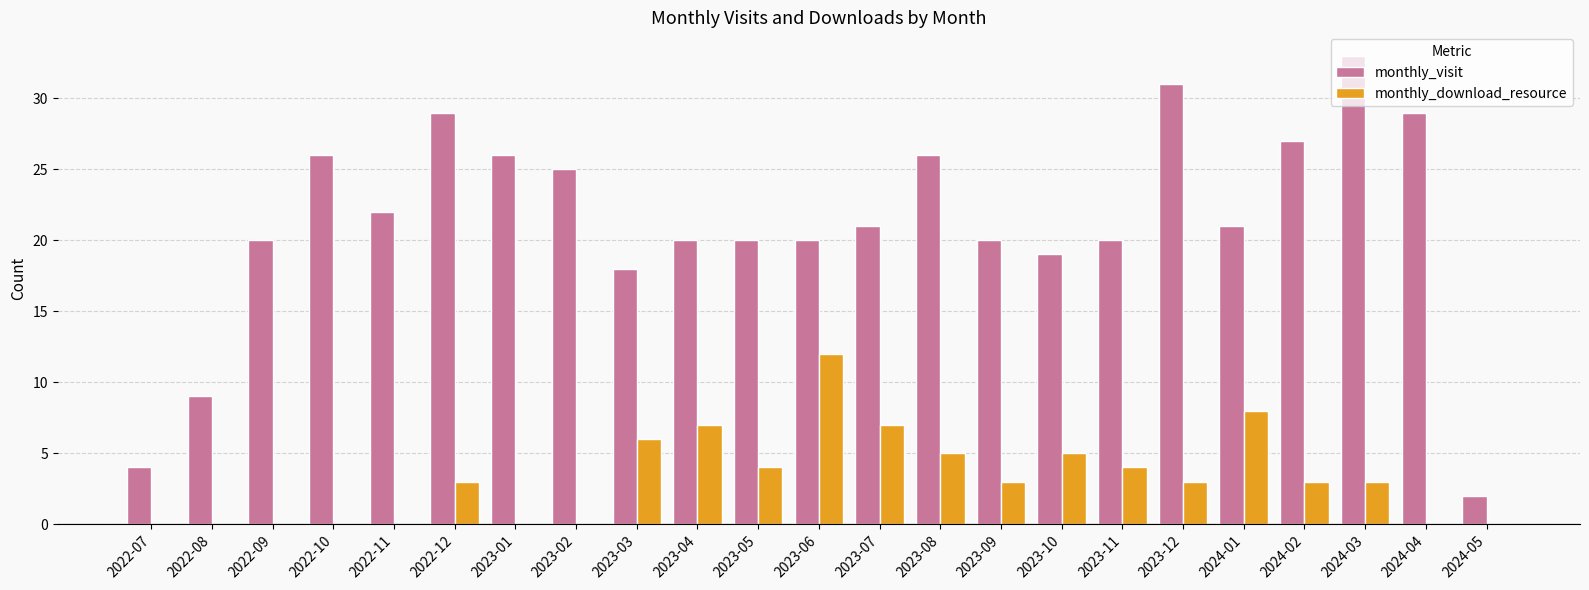

Is it true that monthly_download_resource equals 5 at 2023-12?

False